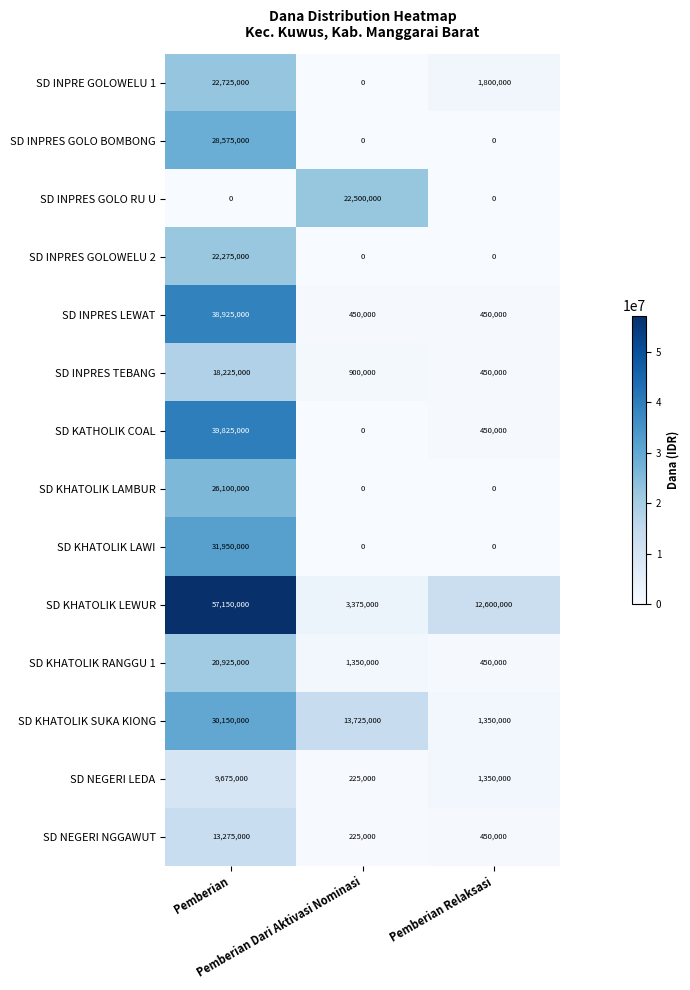

Which series has the widest spread of values?

SD KHATOLIK LEWUR